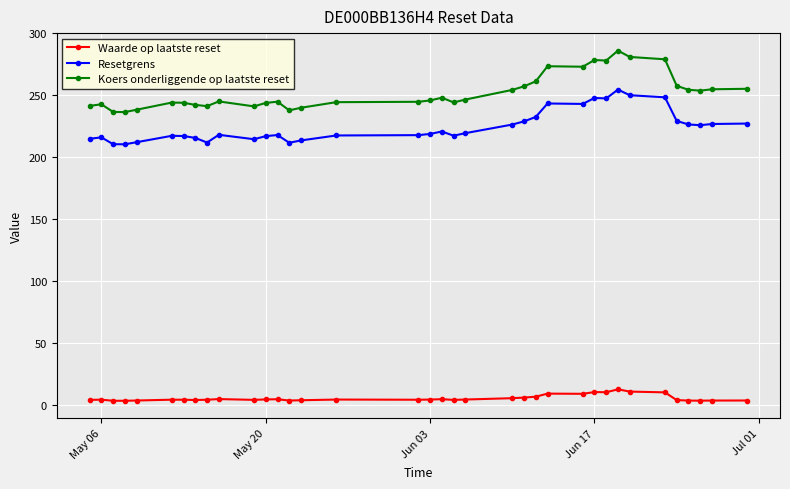

What is the value of the Waarde op laatste reset point at the 31st from the left?

10.1